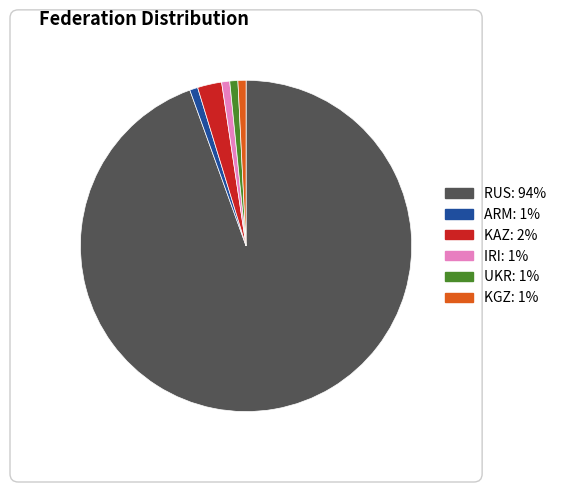

Is there a majority slice in this chart?

Yes